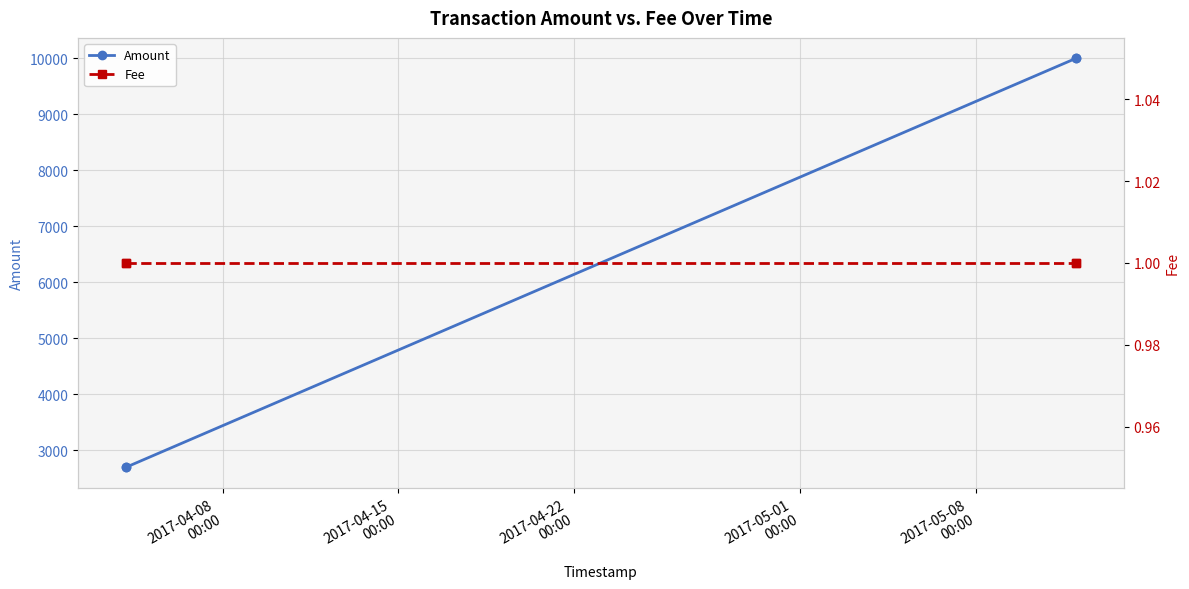

Reading left to right, list all the values displayed in this chart.

Amount: 2695	2694	10000	9999
Fee: 1	1	1	1